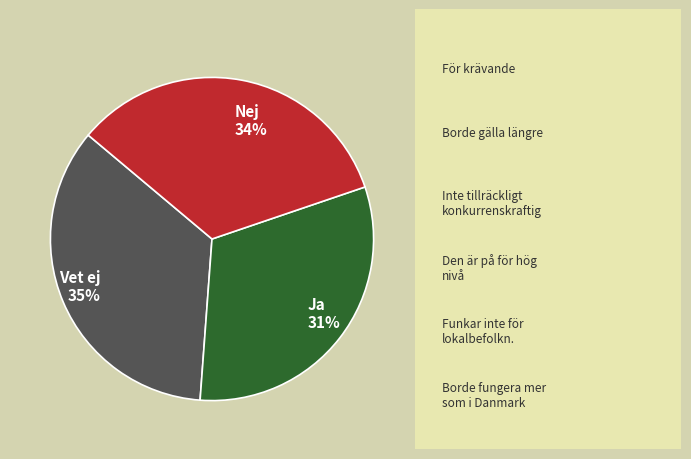

To the nearest percent, what portion does Vet ej represent?

35%